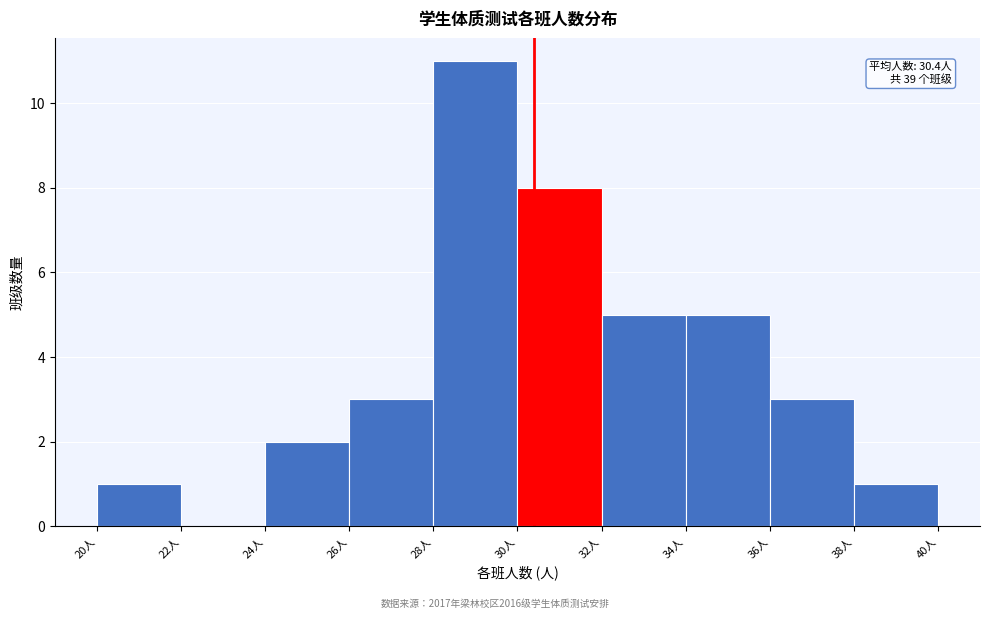

Which range on the x-axis has the tallest bar?

28 to 30